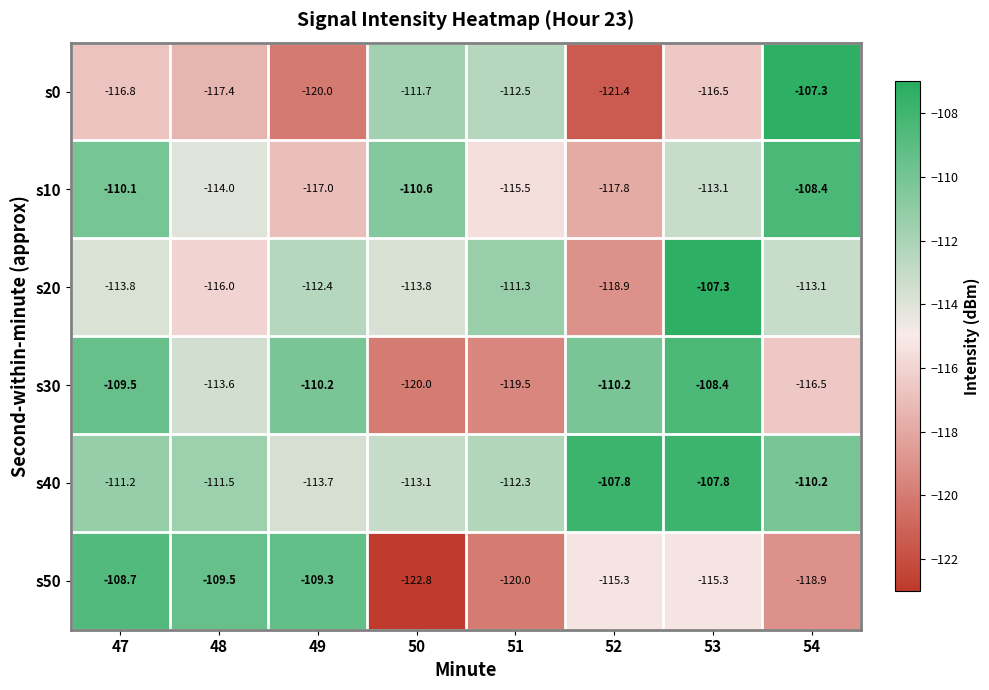

Rank the series at 47 from highest to lowest value.

s50, s30, s10, s40, s20, s0